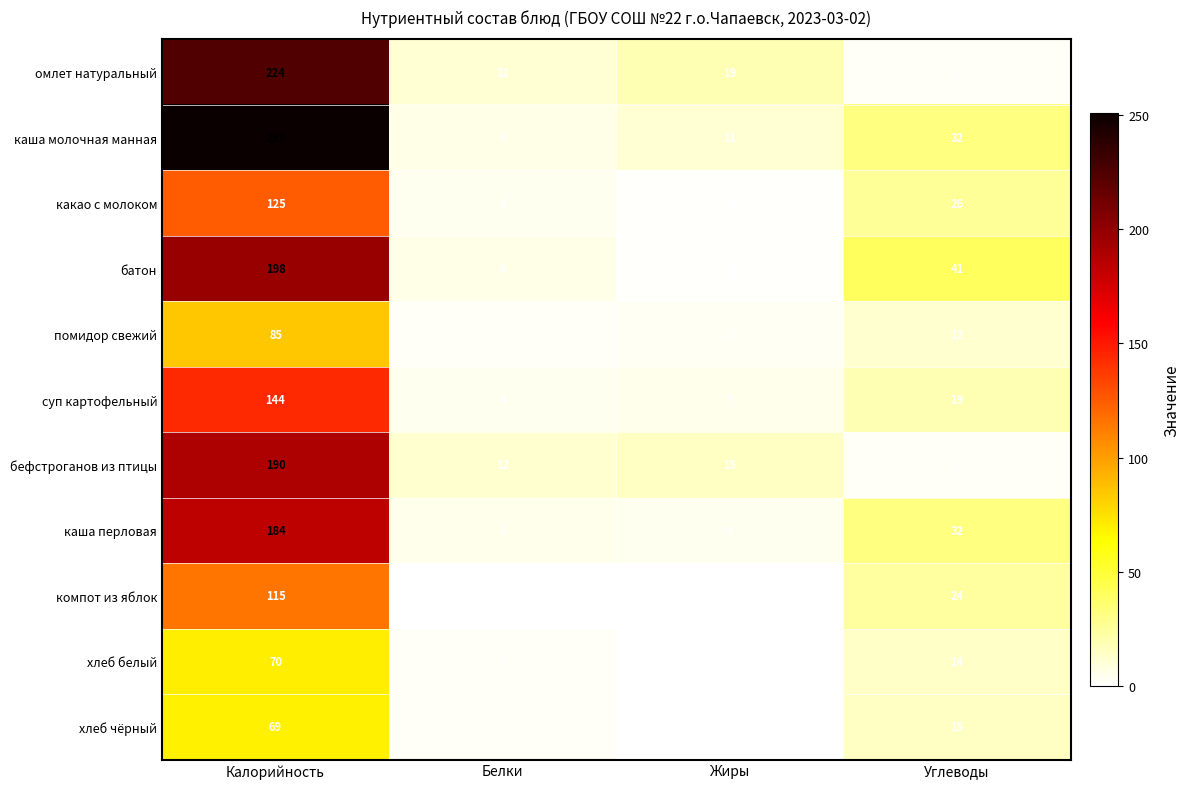

How many series are shown in this chart?

11